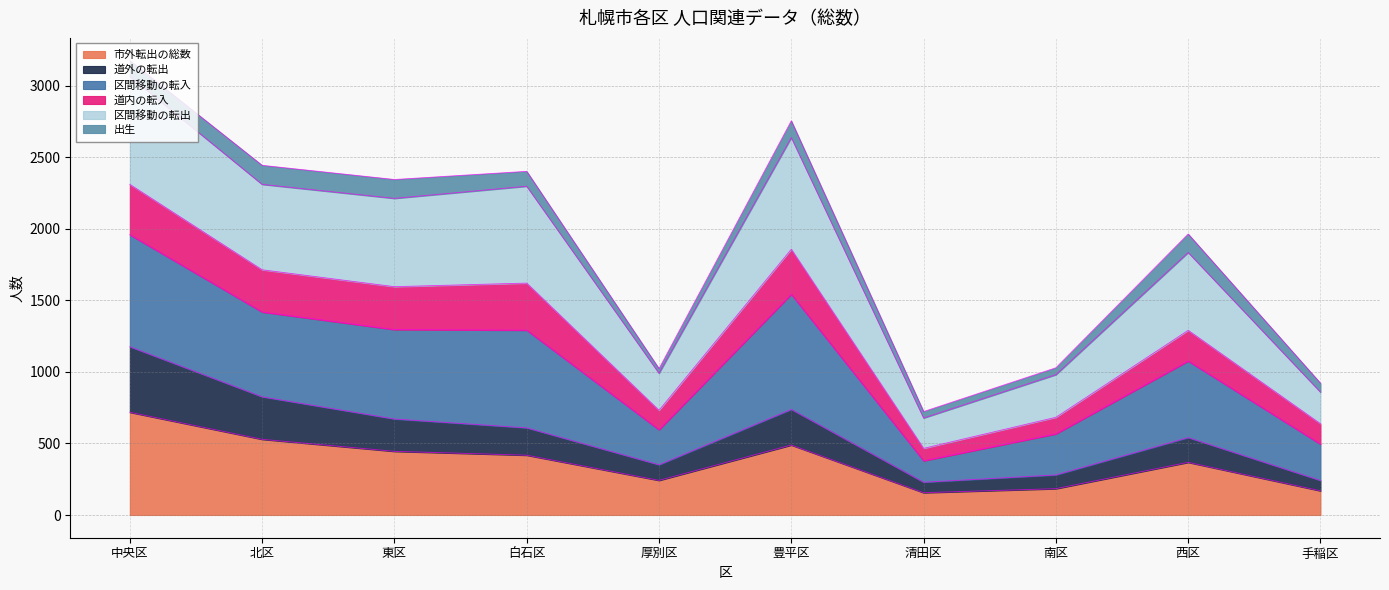

True or false: 区間移動の転入 has a value of 3402 at 西区.

False